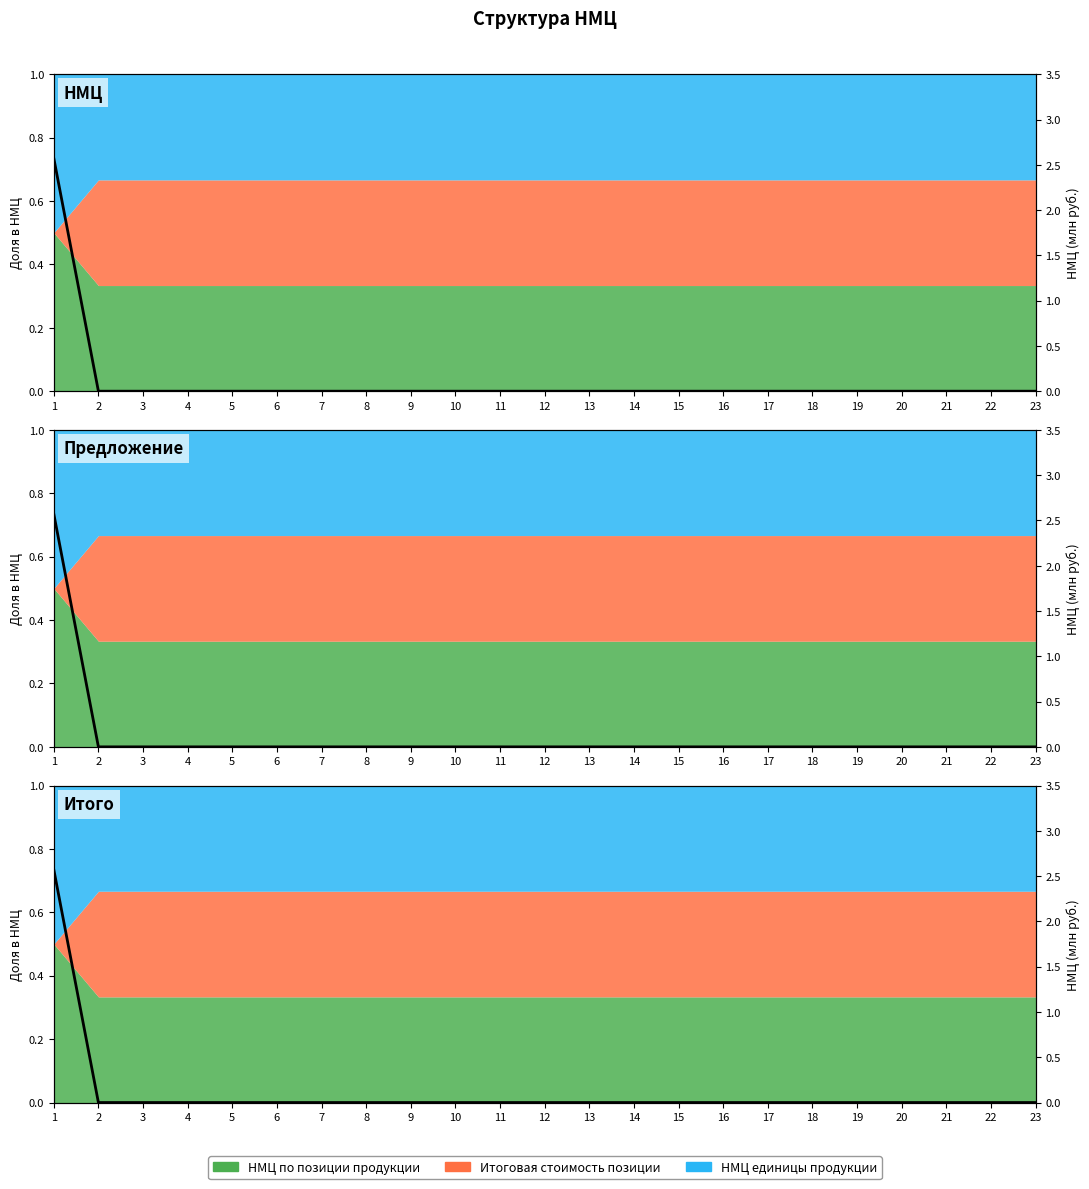

True or false: there are more than 2 points higher than both neighbors.

False